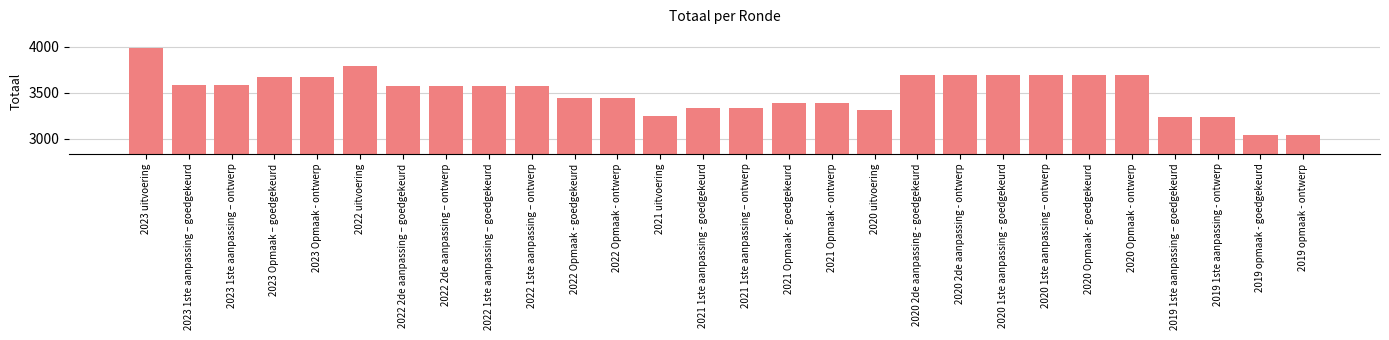

What is the ratio of the value at 2021 1ste aanpassing – ontwerp to the value at 2022 Opmaak - goedgekeurd?

1.0